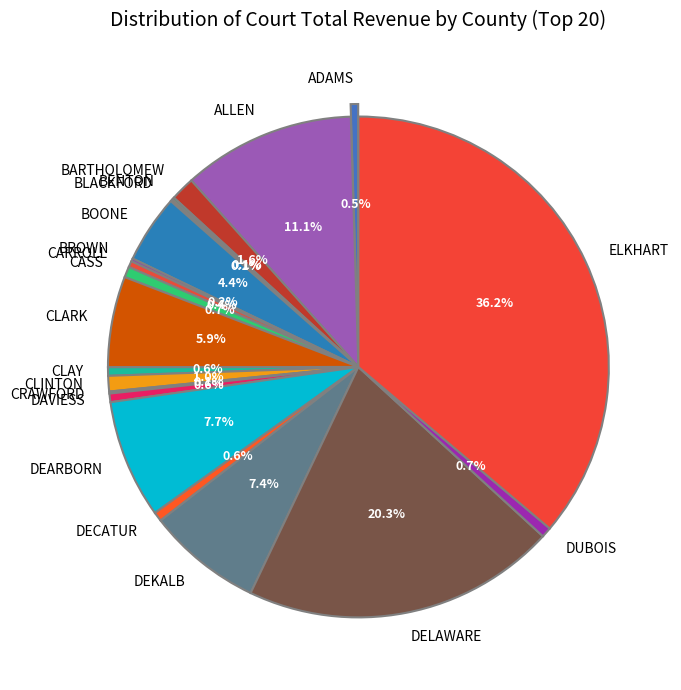

What percentage do DAVIESS and CRAWFORD together represent?

0.7%